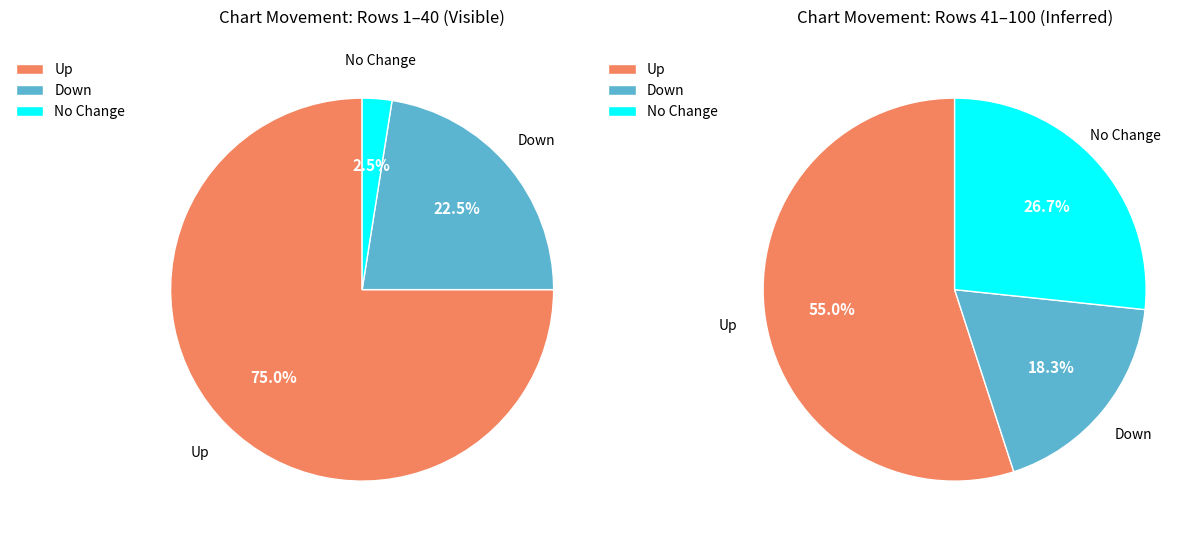

Is the sum of down and up greater than half?

Yes